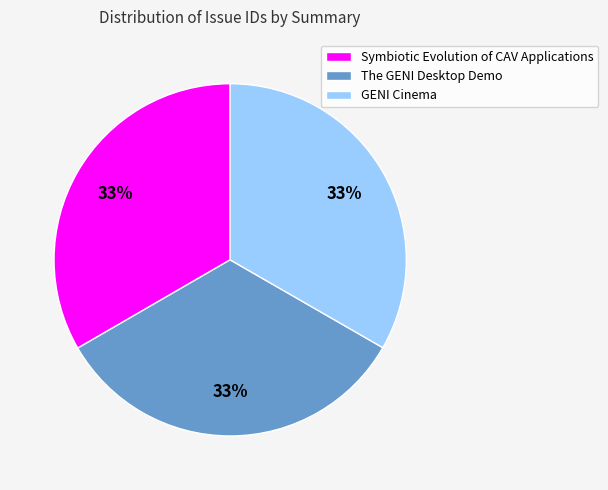

To the nearest percent, what portion does Symbiotic Evolution of CAV Applications represent?

33%